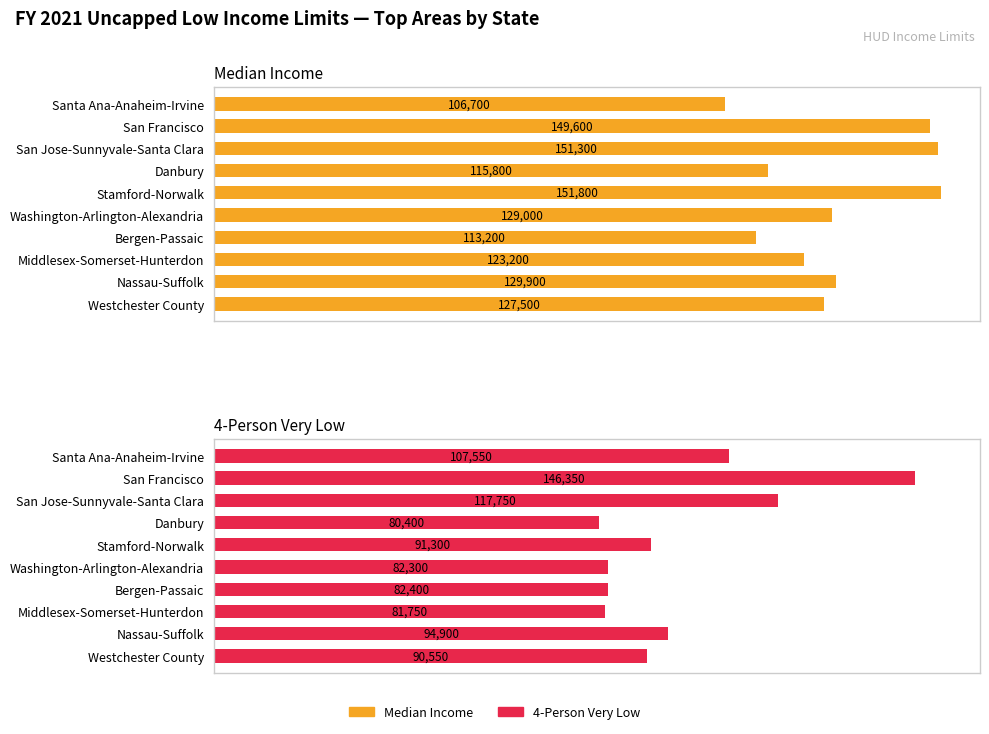

True or false: Median Income has a value of 123200 at Middlesex-Somerset-Hunterdon.

True